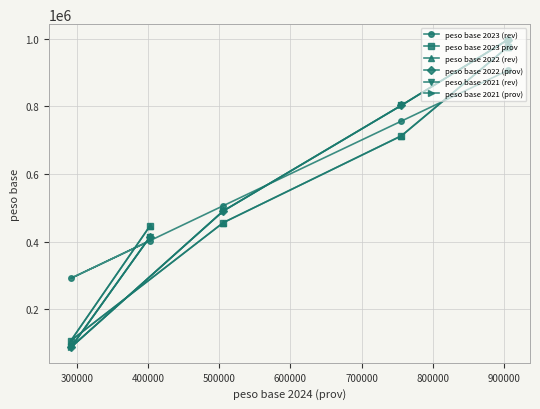

What is the lowest value of the peso base 2023 prov series?

107463